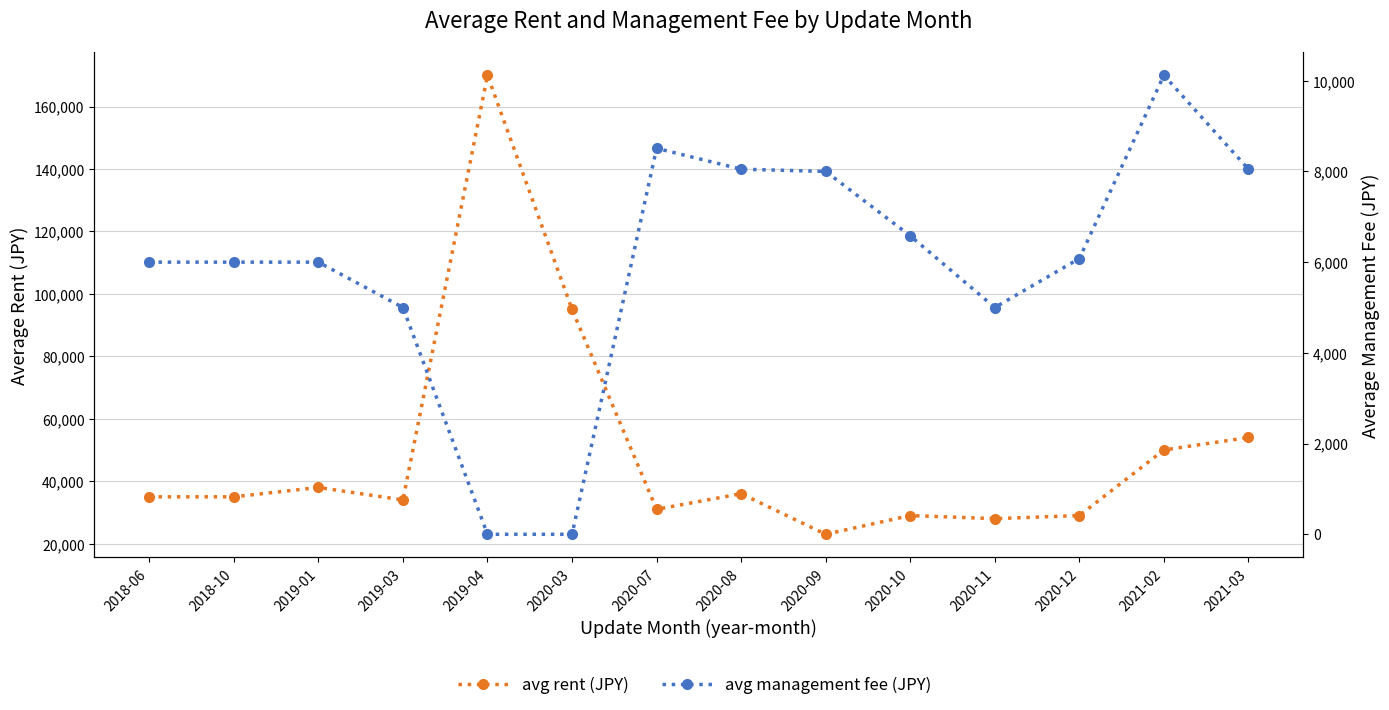

What is the average value of the avg rent (JPY) series?

49071